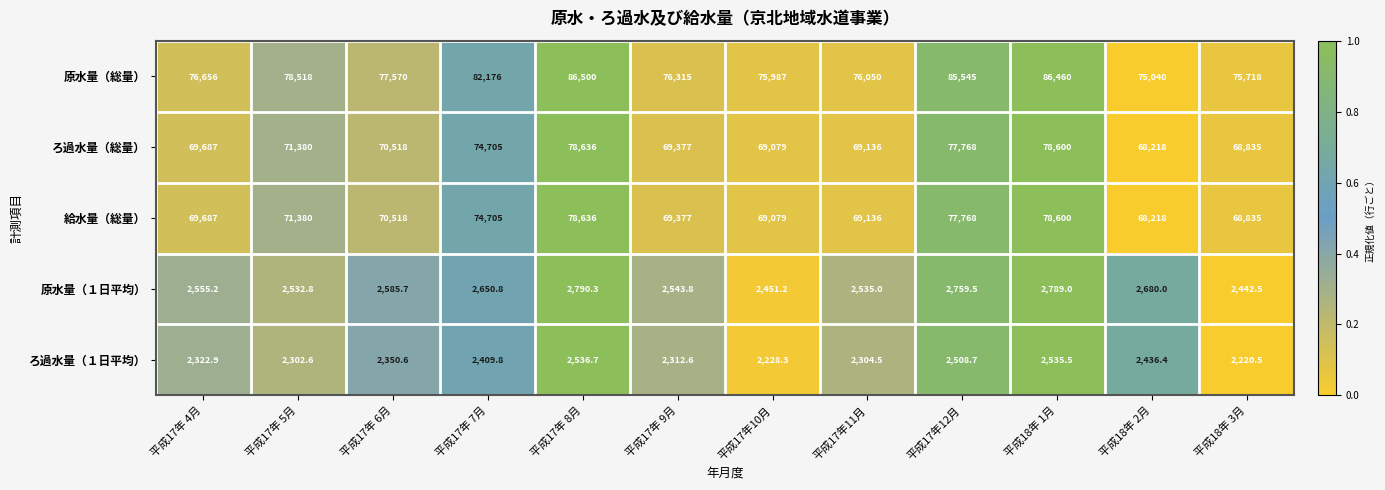

Is it true that ろ過水量（１日平均） equals 2535.5 at 平成18年 1月?

True